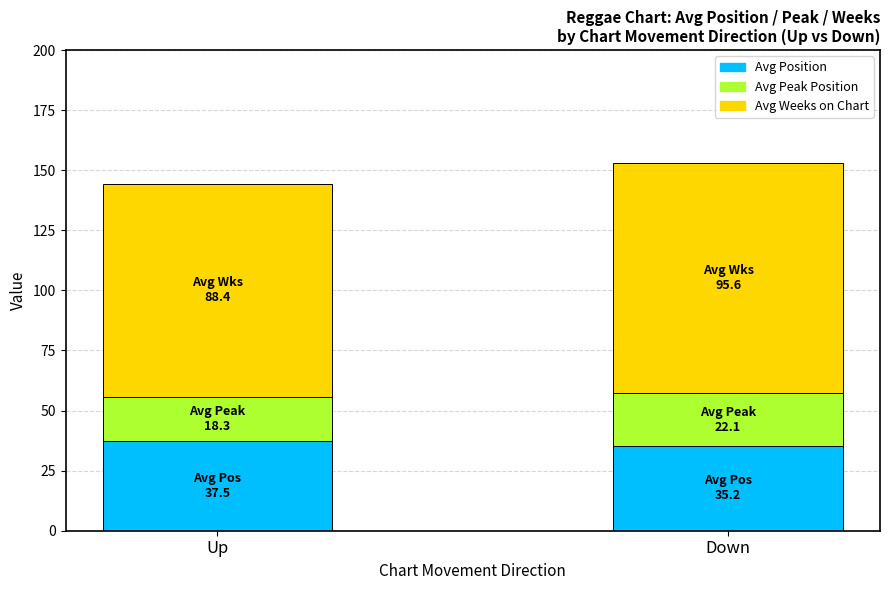

What is the sum of the Avg Position values at Down and Up?

72.7